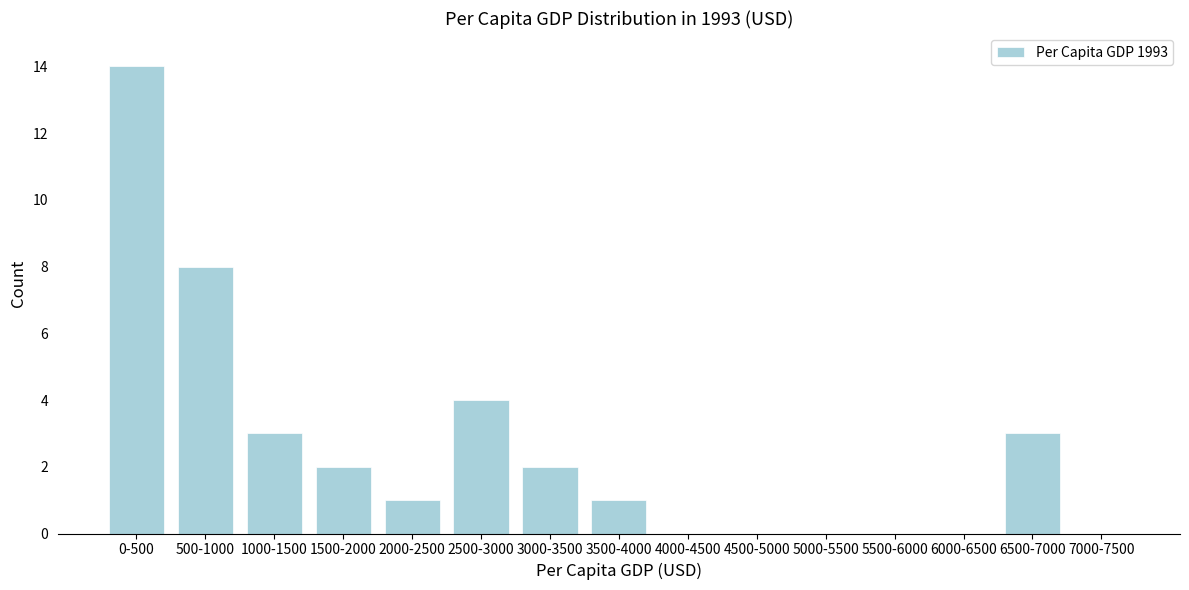

Reading left to right, list all the values displayed in this chart.

0-500=14	500-1000=8	1000-1500=3	1500-2000=2	2000-2500=1	2500-3000=4	3000-3500=2	3500-4000=1	4000-4500=0	4500-5000=0	5000-5500=0	5500-6000=0	6000-6500=0	6500-7000=3	7000-7500=0